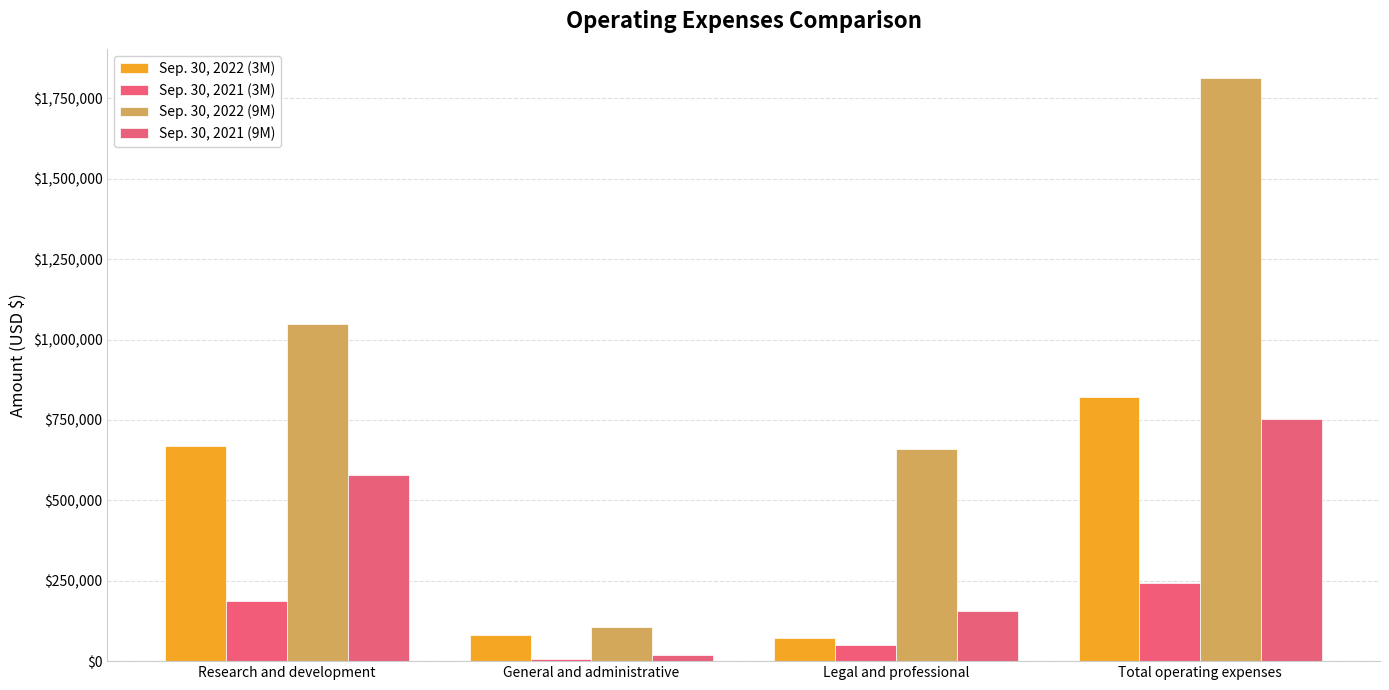

Does the chart contain stacked bars?

No